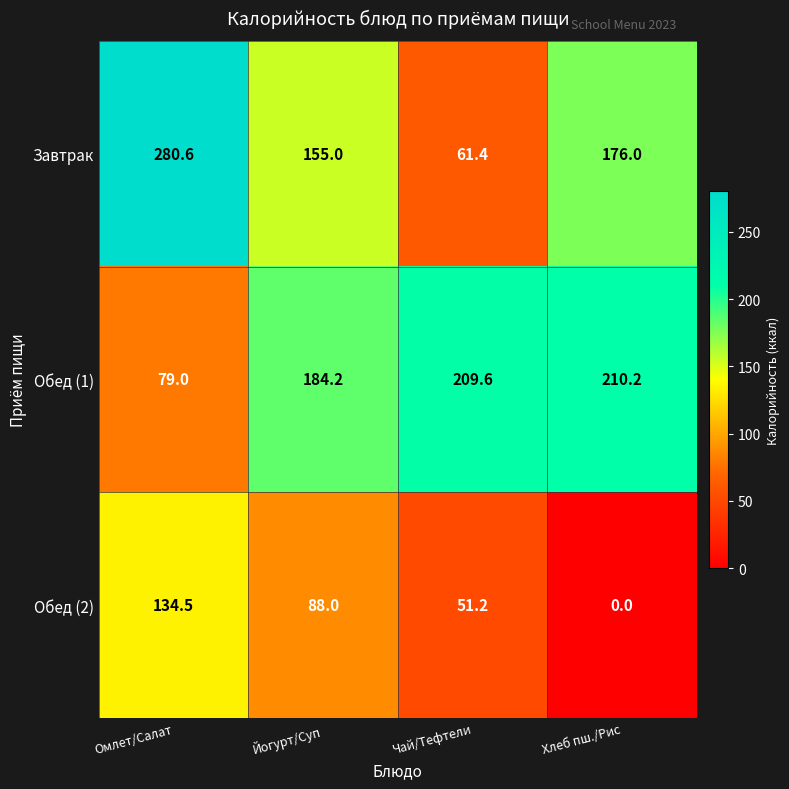

Which series changed the most between Йогурт/Суп and Чай/Тефтели?

Завтрак